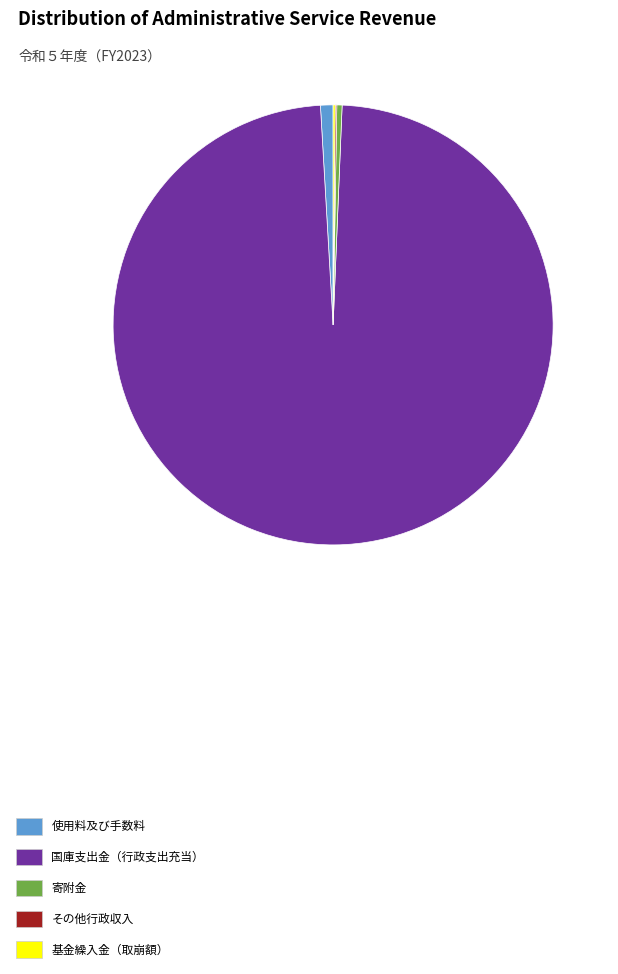

Approximately how many times larger is the value at 国庫支出金（行政支出充当） compared to 使用料及び手数料?

106.9